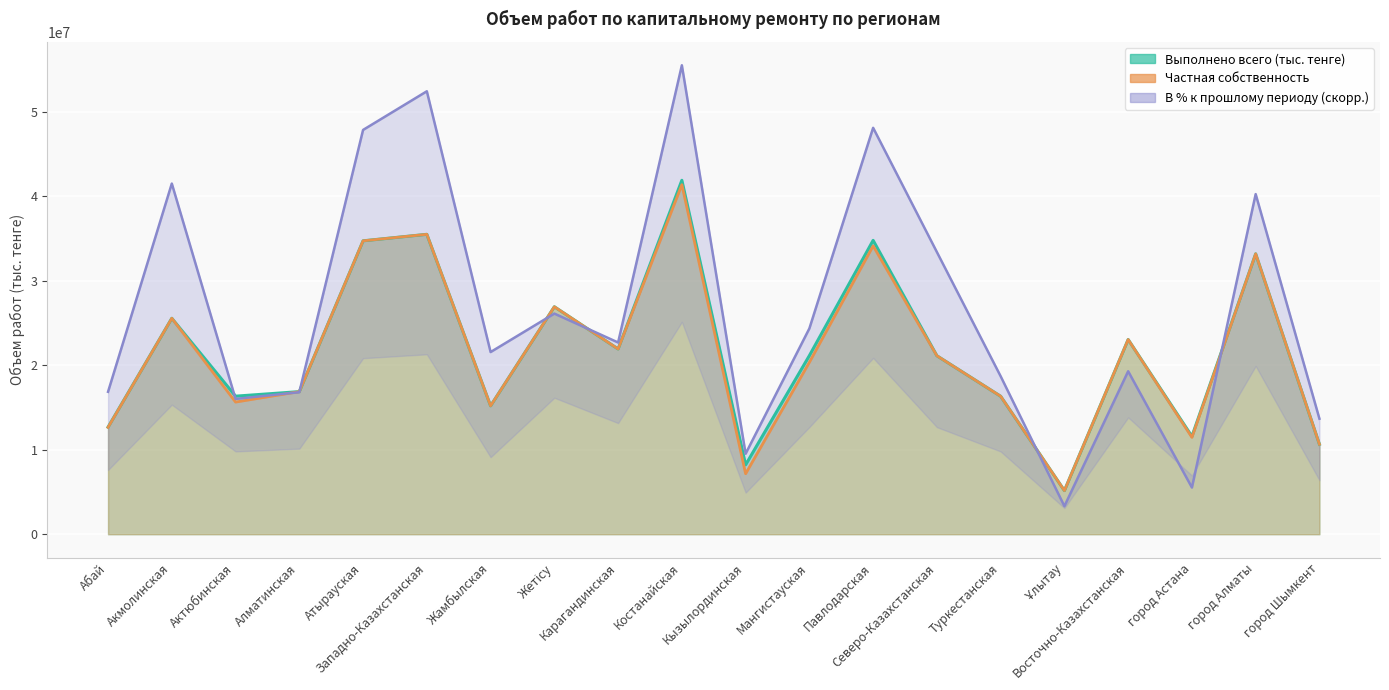

What is the sum of all Выполнено всего (тыс. тенге) values?

432745226